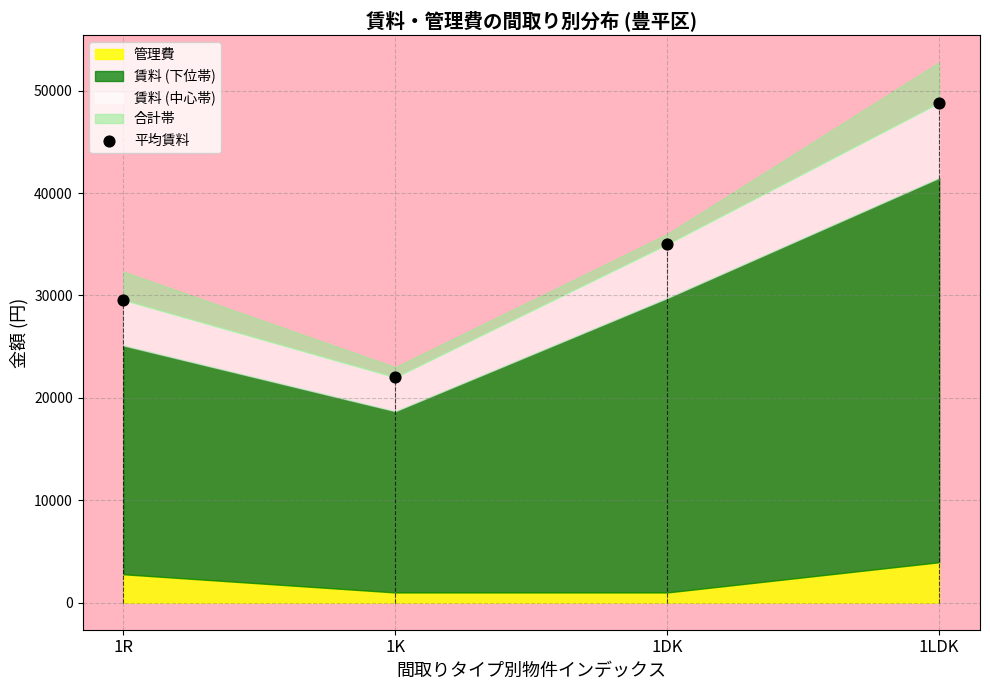

What is the average Y value?

33841.3